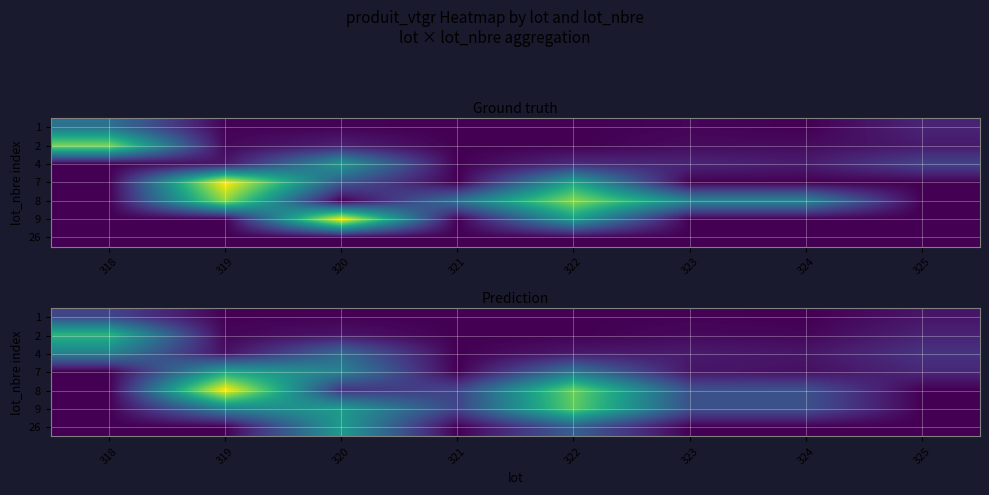

Rank the categories by 1 value from highest to lowest.

318, 325, 323, 319, 320, 321, 322, 324